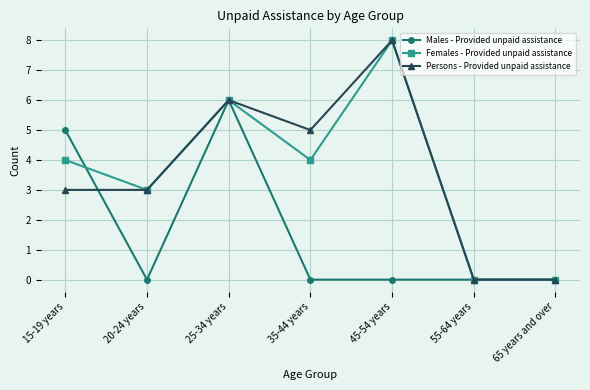

The Females - Provided unpaid assistance series shows 0 at 65 years and over. True or false?

True